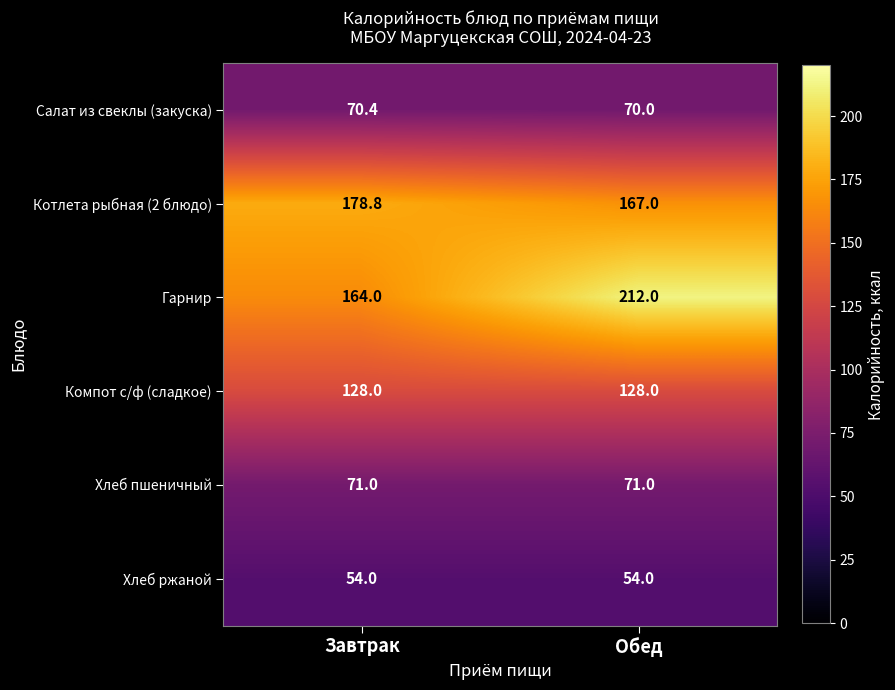

At which label is Котлета рыбная (2 блюдо) closest to 172?

Обед